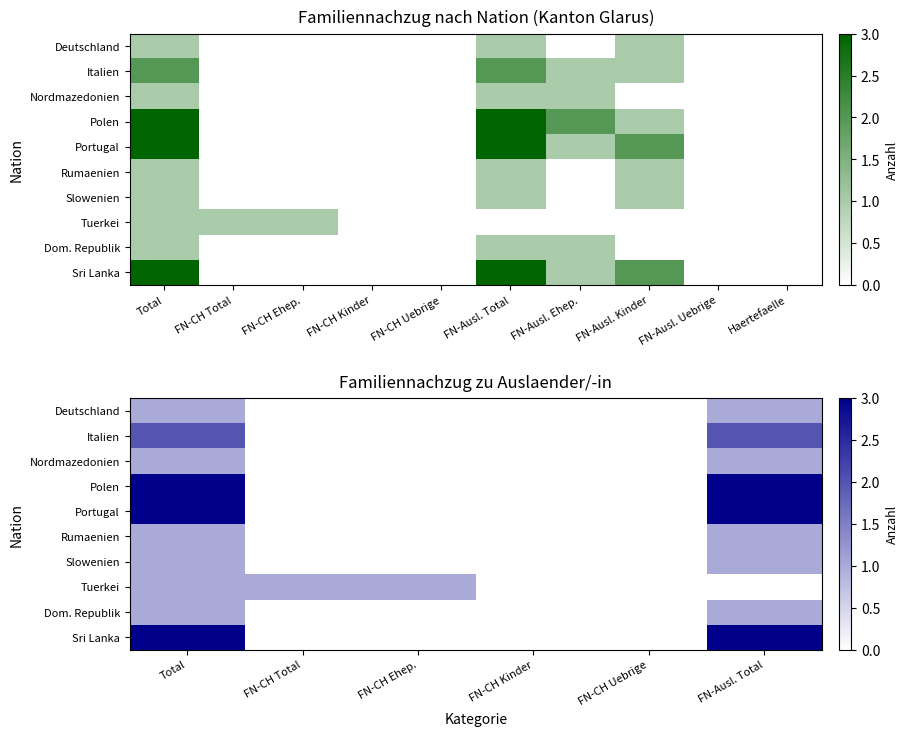

The Polen series shows -2 at FN-CH Total. True or false?

False